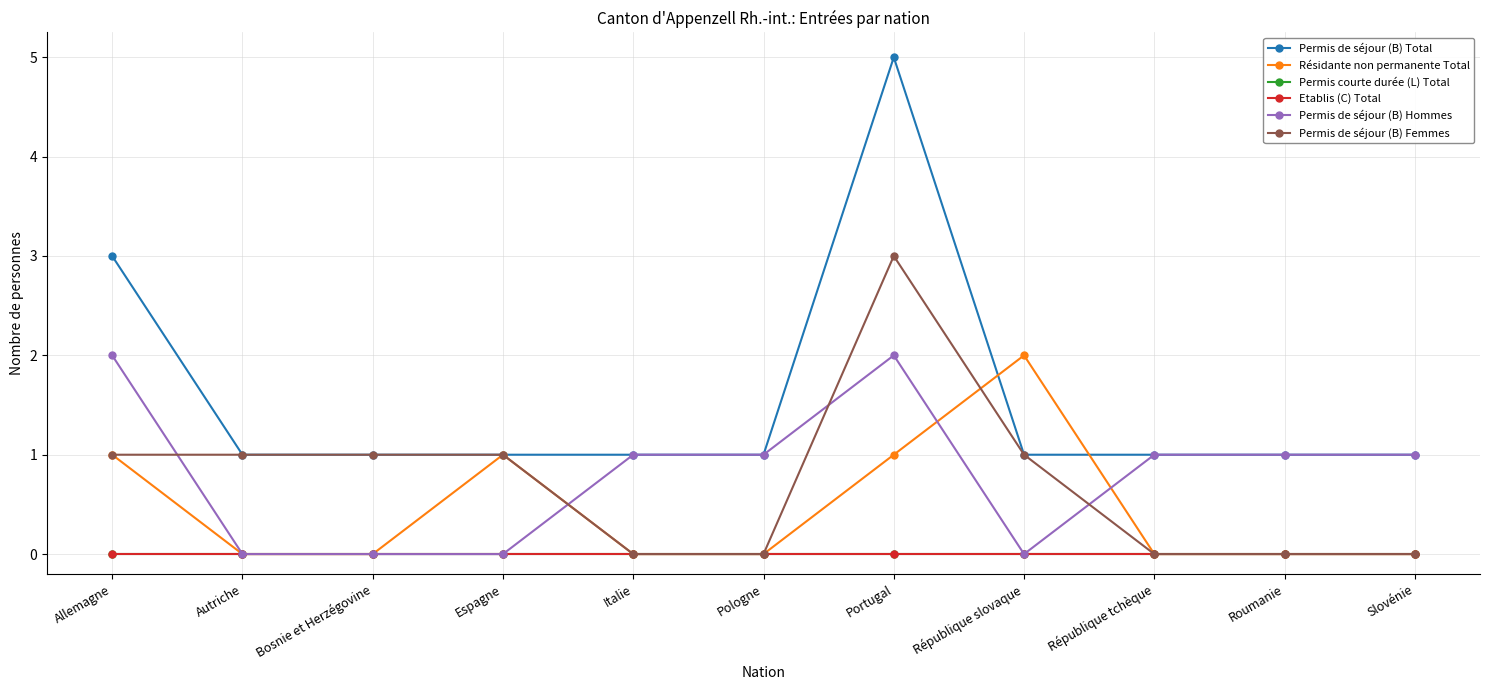

At how many categories does at least one series exceed 0?

11